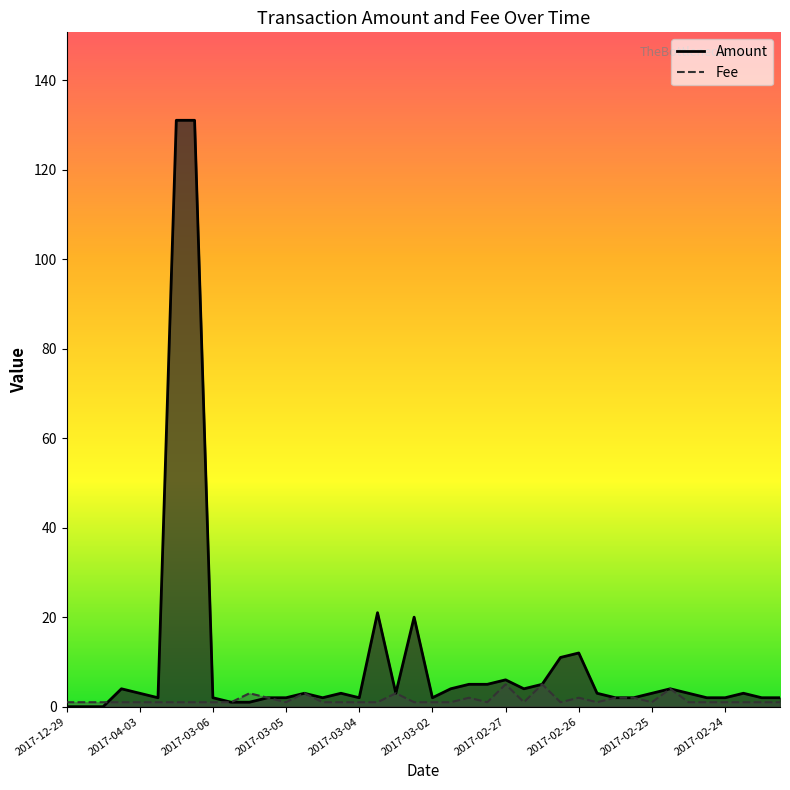

True or false: Amount has more than 1 interior local peaks.

True